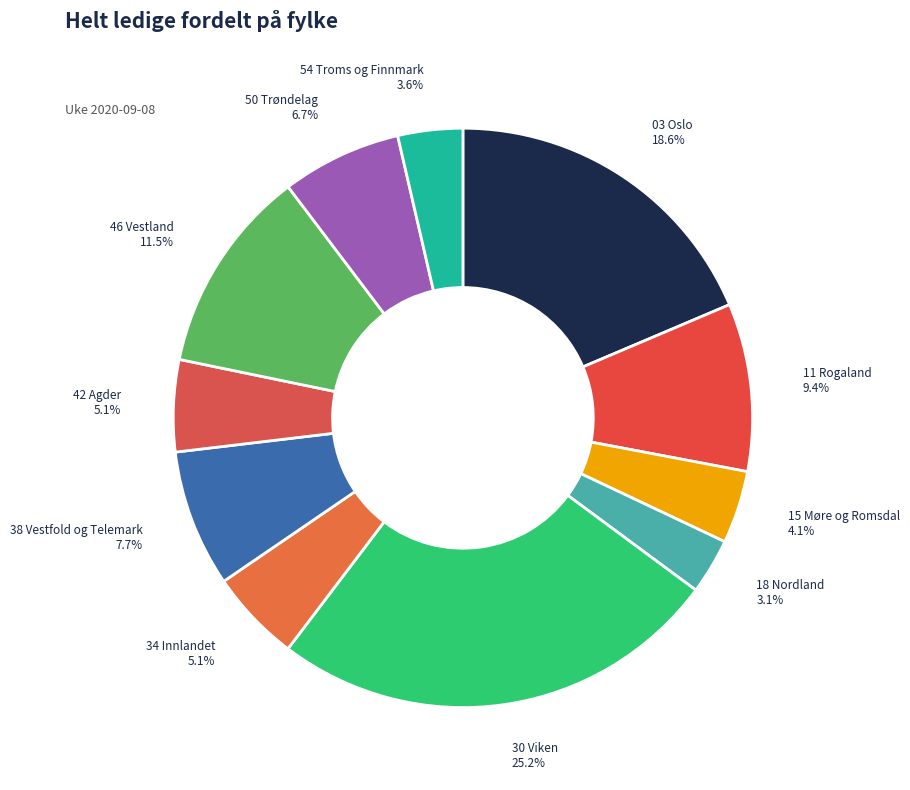

Is 11 Rogaland the majority of the pie?

No